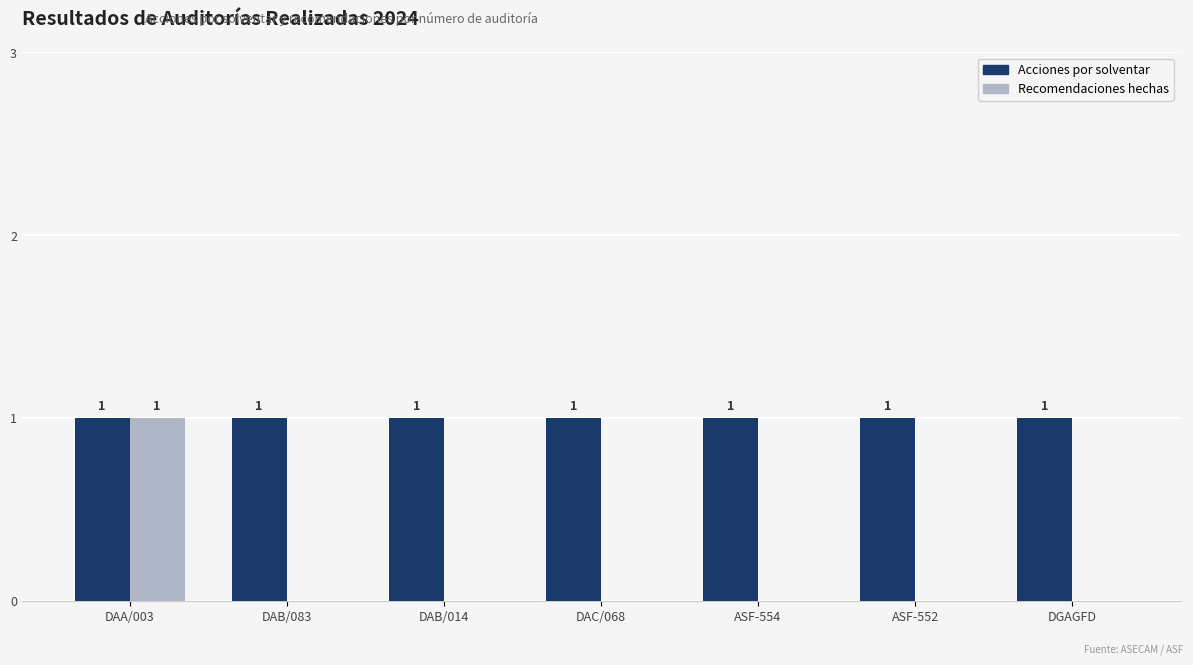

What are all the series names shown in the legend?

Acciones por solventar, Recomendaciones hechas